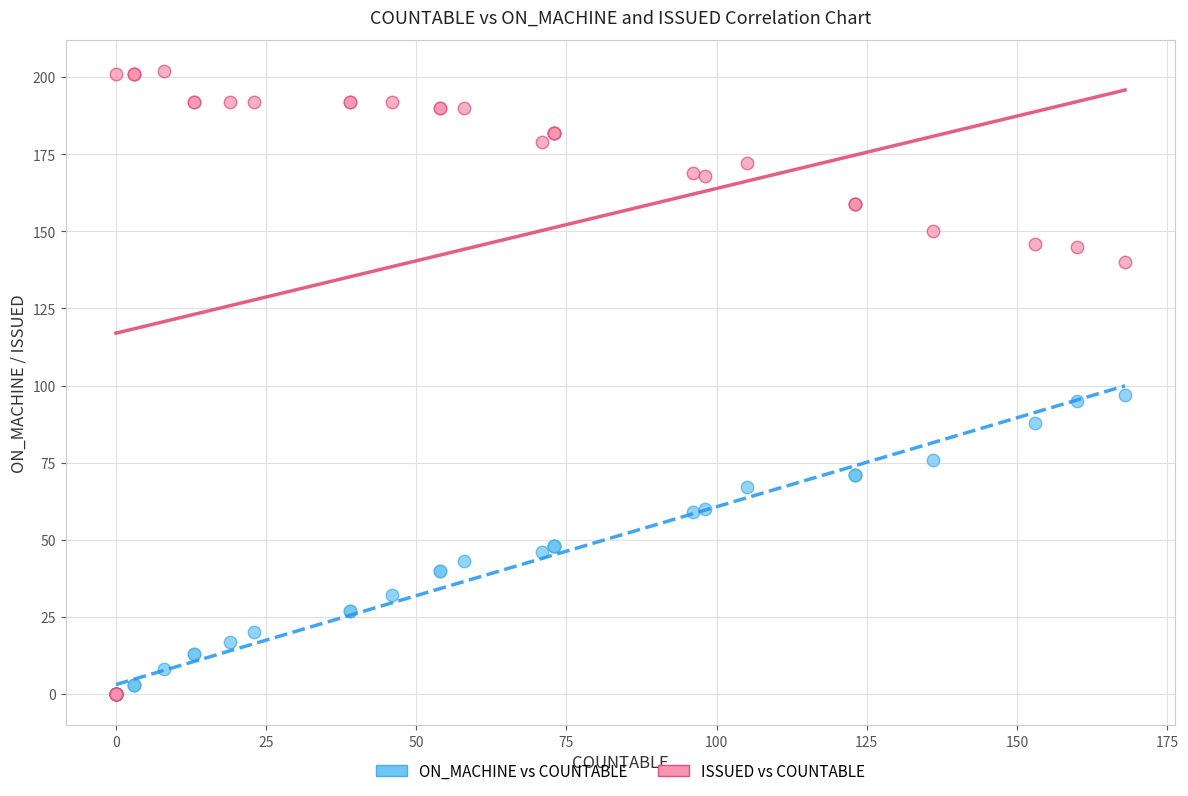

Which series reaches the maximum Y coordinate?

ISSUED vs COUNTABLE